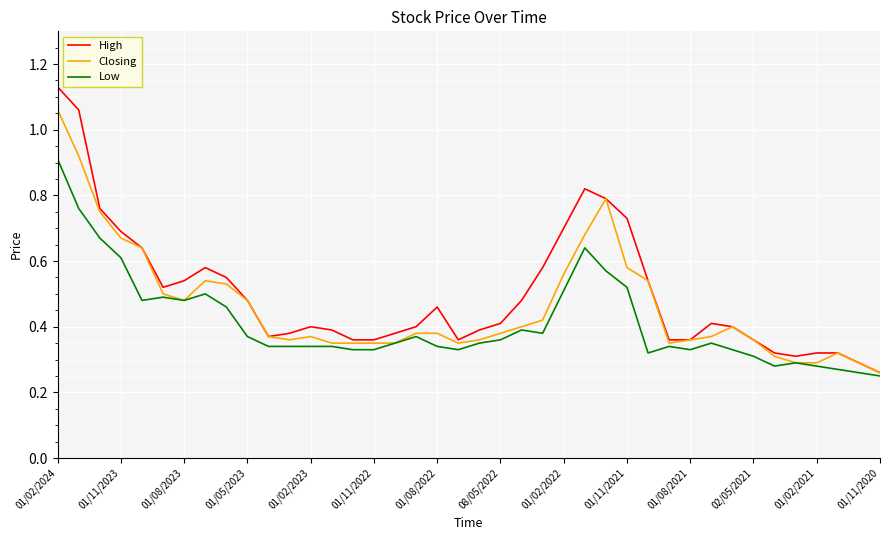

Which series has the largest total across all categories?

High